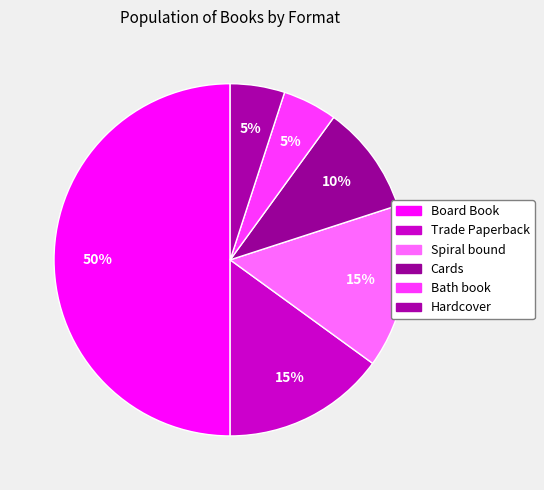

To the nearest percent, what is the difference between the Spiral bound and Cards slice percentages?

5%